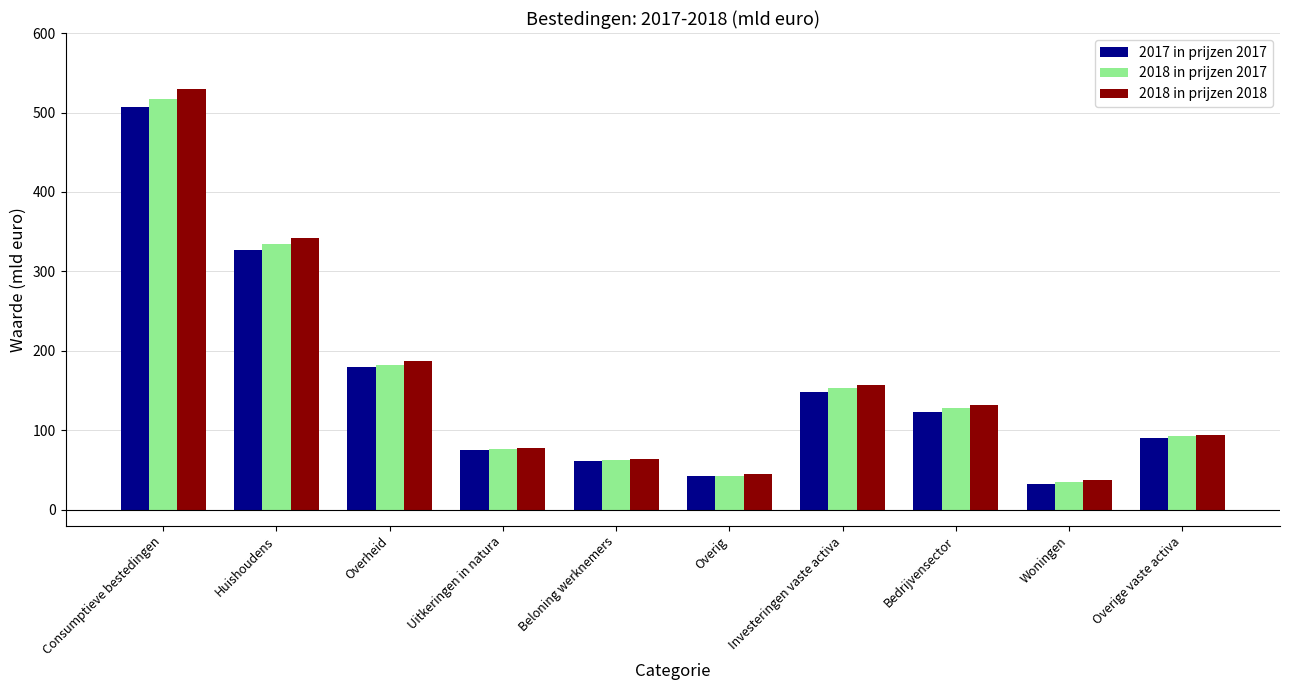

What is the difference between the 2018 in prijzen 2018 values at Overig and Consumptieve bestedingen?

483.9